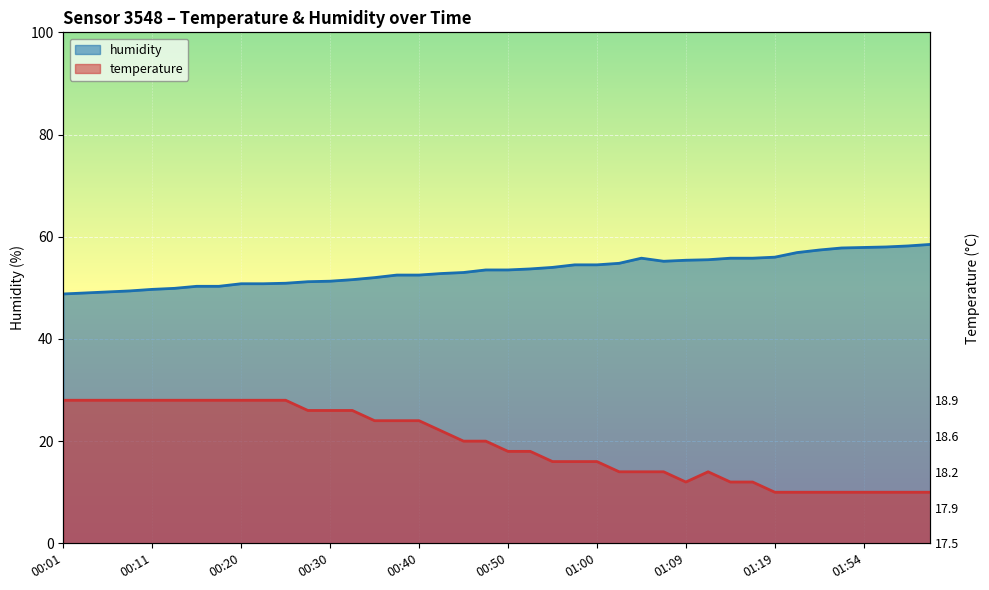

Rank the categories by temperature value from highest to lowest.

00:01, 00:03, 00:06, 00:08, 00:11, 00:13, 00:16, 00:18, 00:20, 00:23, 00:25, 00:28, 00:30, 00:33, 00:35, 00:38, 00:40, 00:43, 00:45, 00:47, 00:50, 00:52, 00:55, 00:57, 01:00, 01:02, 01:05, 01:07, 01:12, 01:09, 01:14, 01:17, 01:19, 01:34, 01:46, 01:51, 01:54, 01:56, 01:58, 02:01